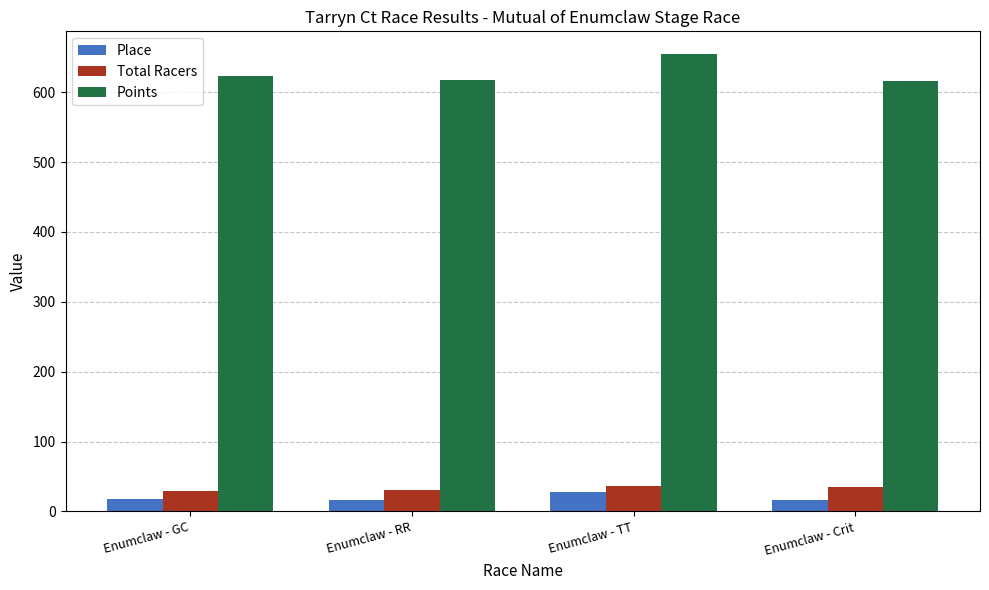

What is the minimum value for Total Racers?

29.0